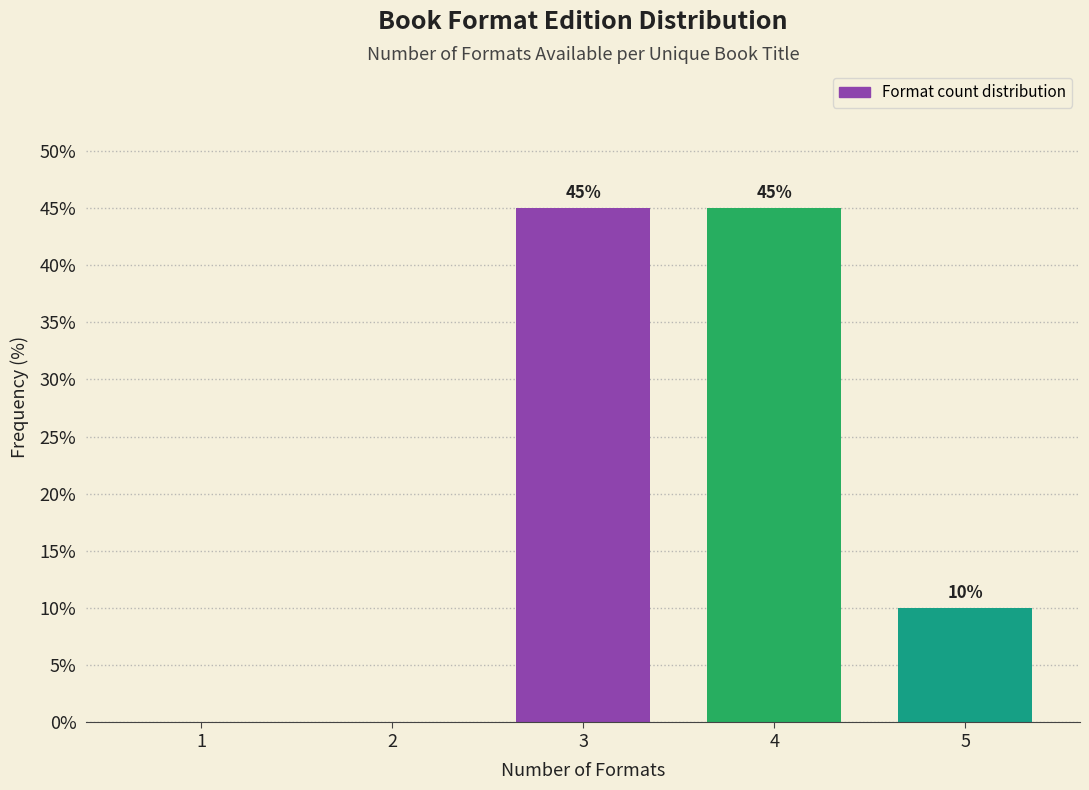

Reading right to left, transcribe all the data shown in this chart.

5=10	4=45	3=45	2=0	1=0